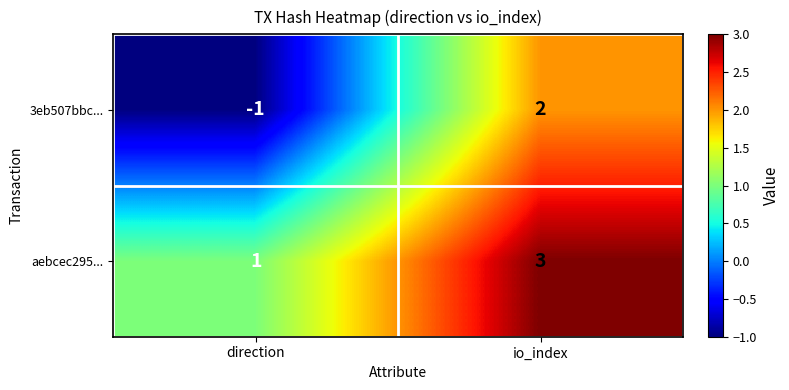

At direction, list the series in order from largest to smallest.

aebcec295..., 3eb507bbc...